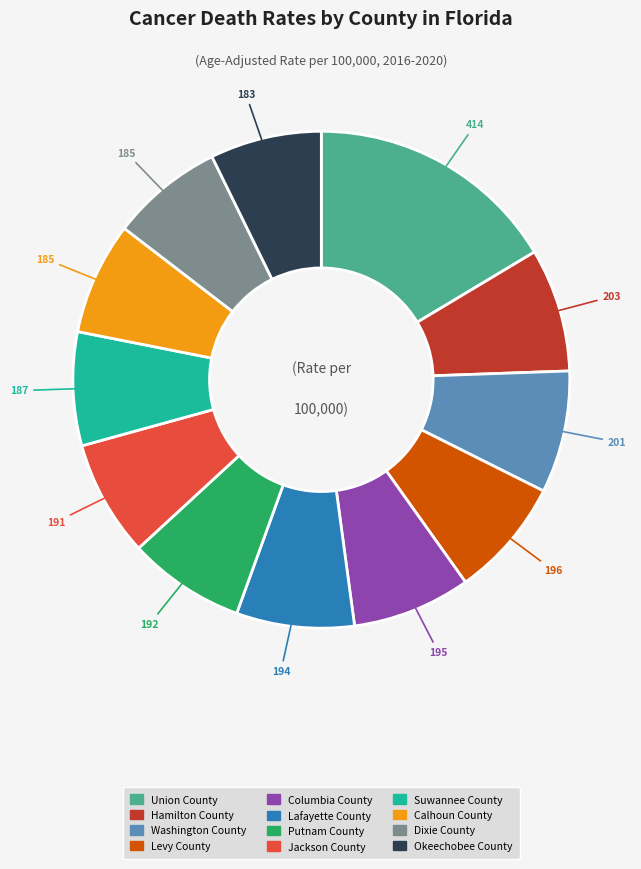

Is it true that Washington County is 1% of the pie?

False